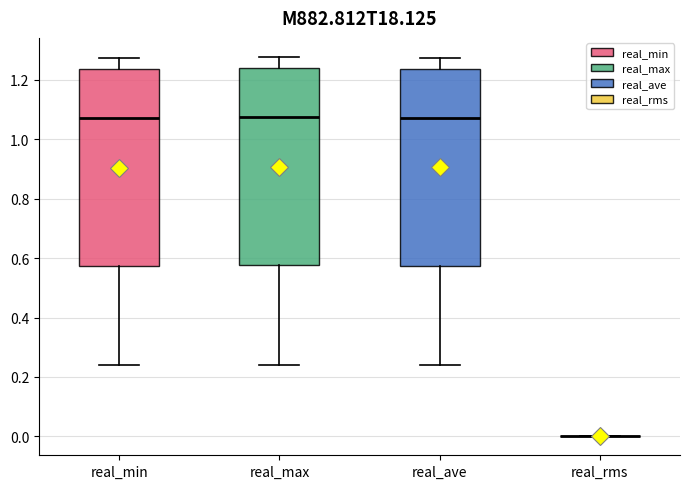

Reading left to right, transcribe this box plot: for each box, give where its median line is, the range the box spans, and where its two whiskers end, as read against the y-axis. The values are not printed on the chart, so give them approximately, as read against the axis.

real_min: median 1.08, box 0.58 to 1.24, whiskers 0.24 to 1.28
real_max: median 1.08, box 0.58 to 1.24, whiskers 0.24 to 1.28
real_ave: median 1.08, box 0.58 to 1.24, whiskers 0.24 to 1.28
real_rms: box collapsed to a line at 0.00, whiskers 0.00 to 0.00